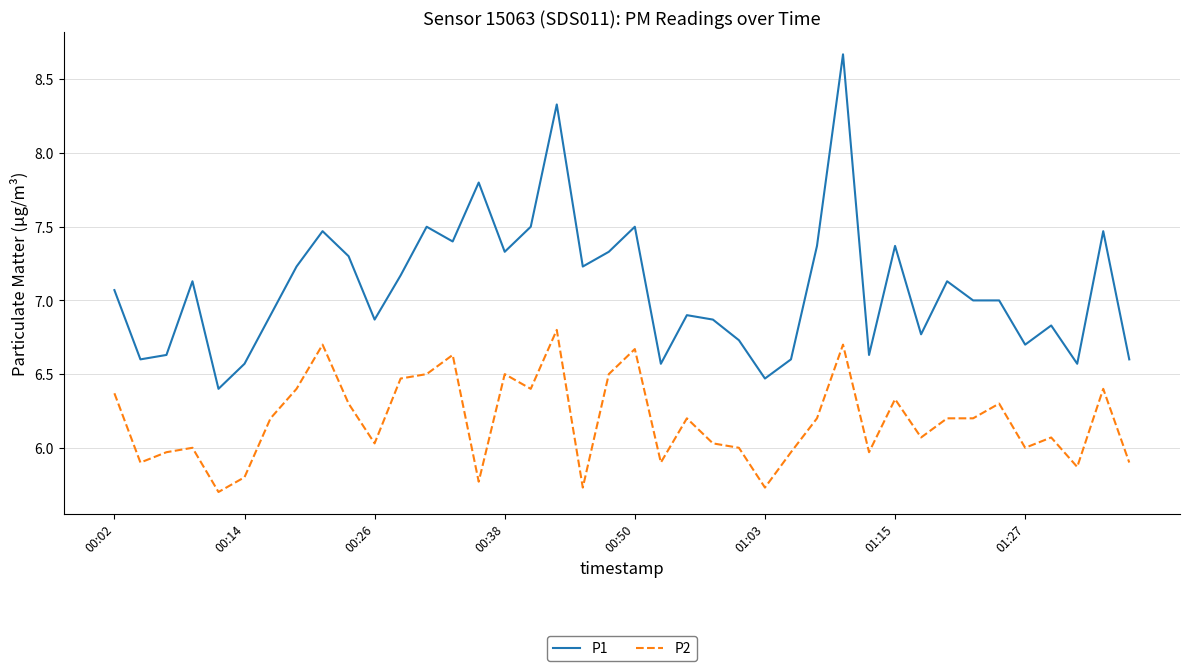

True or false: P2 and P1 cross at least once.

False